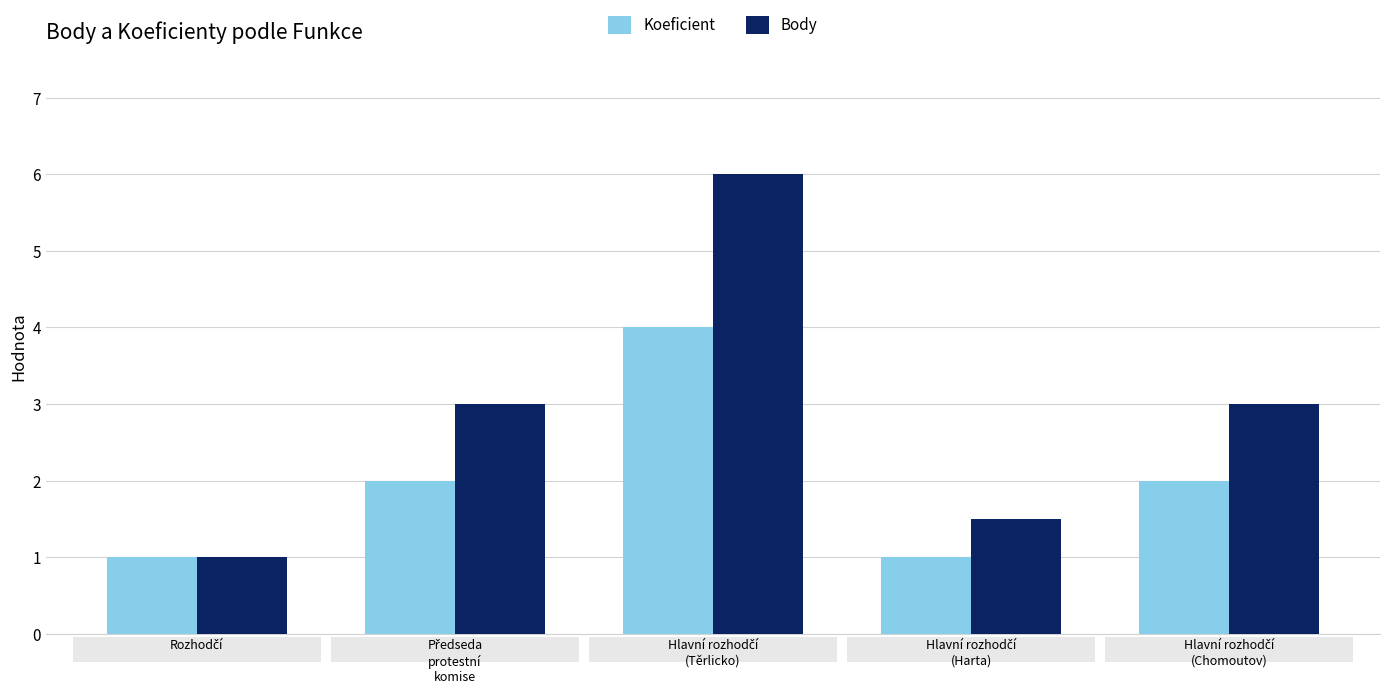

Count the number of data series in this chart.

2